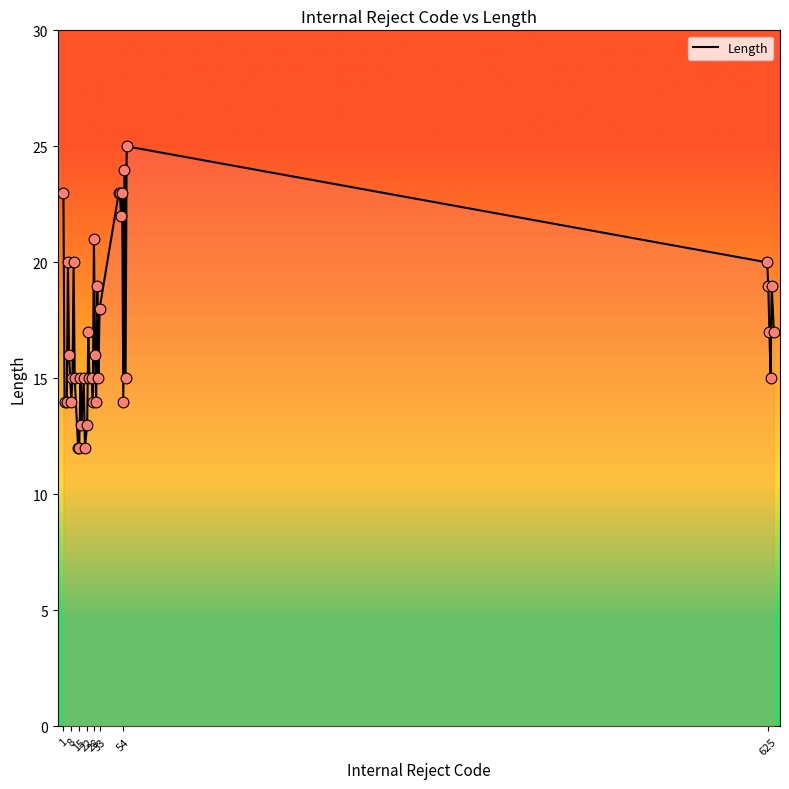

What is the difference between the maximum and minimum values?

13